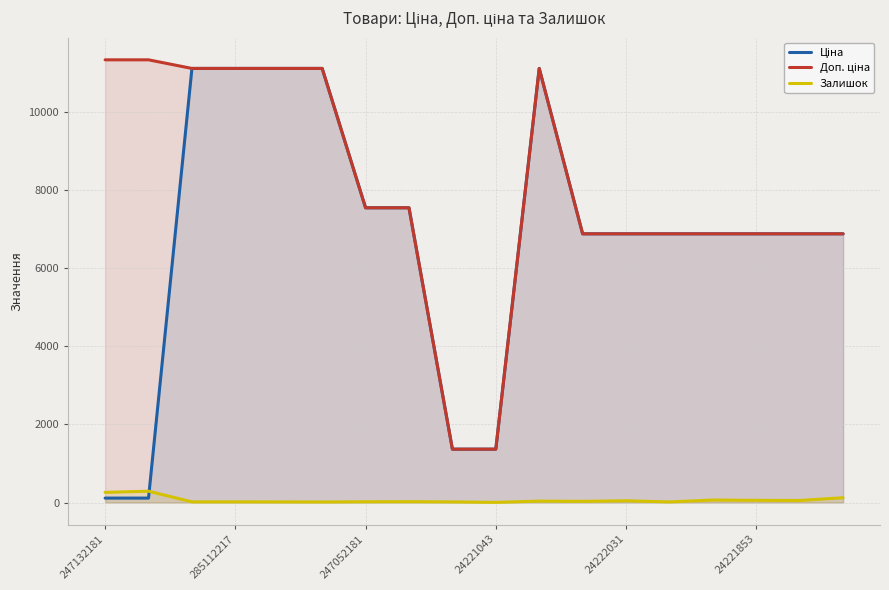

Rank the series by their maximum value, from highest to lowest.

Доп. ціна, Ціна, Залишок